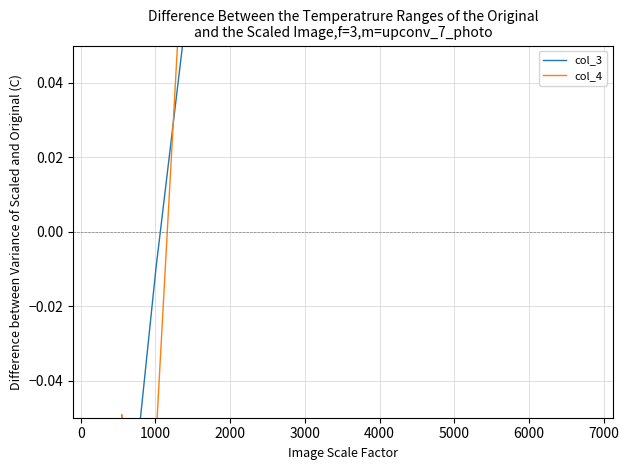

How many interior local peaks does the col_3 series have?

1